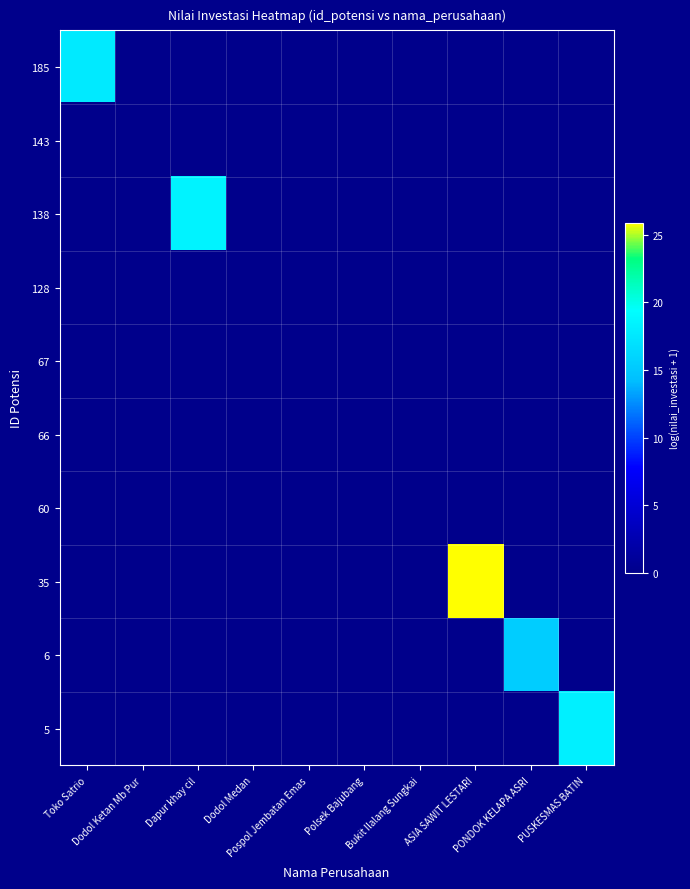

Count the number of categories in the chart.

10